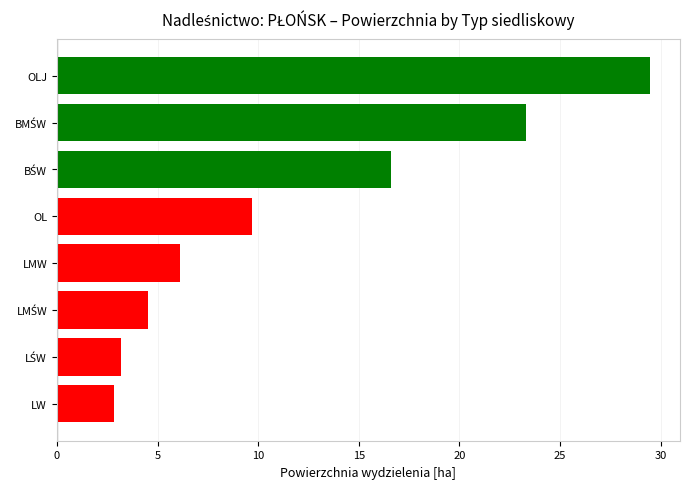

Approximately how many times larger is the value at OL compared to LMW?

1.6